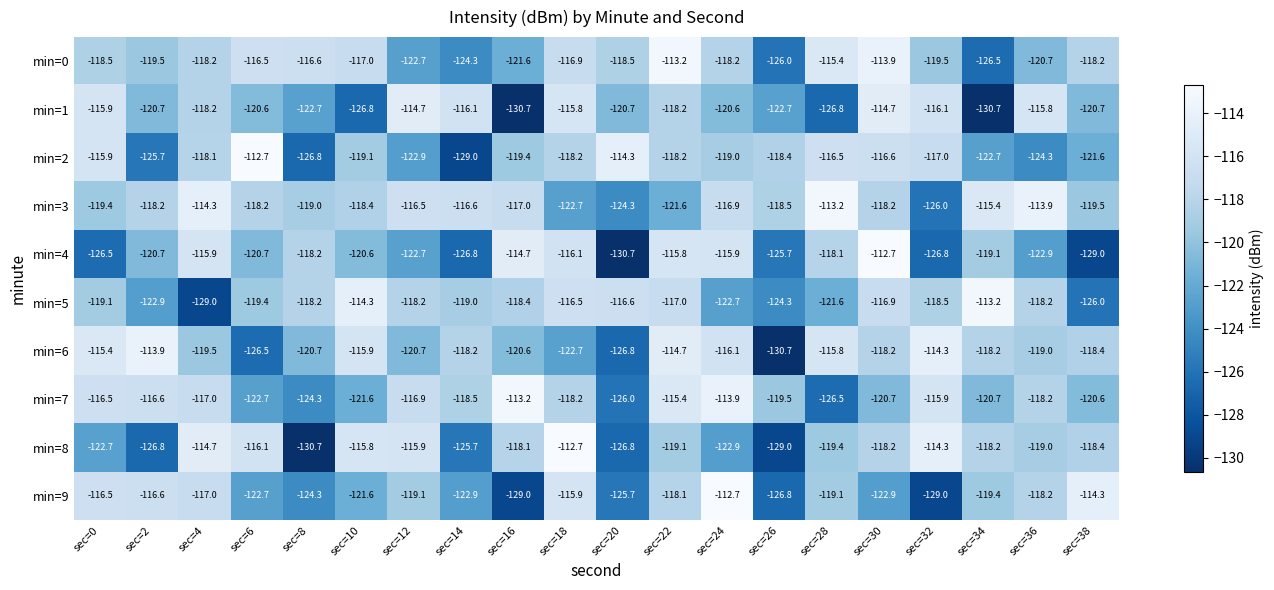

What is the difference between the maximum and minimum values in the min=4 series?

18.0